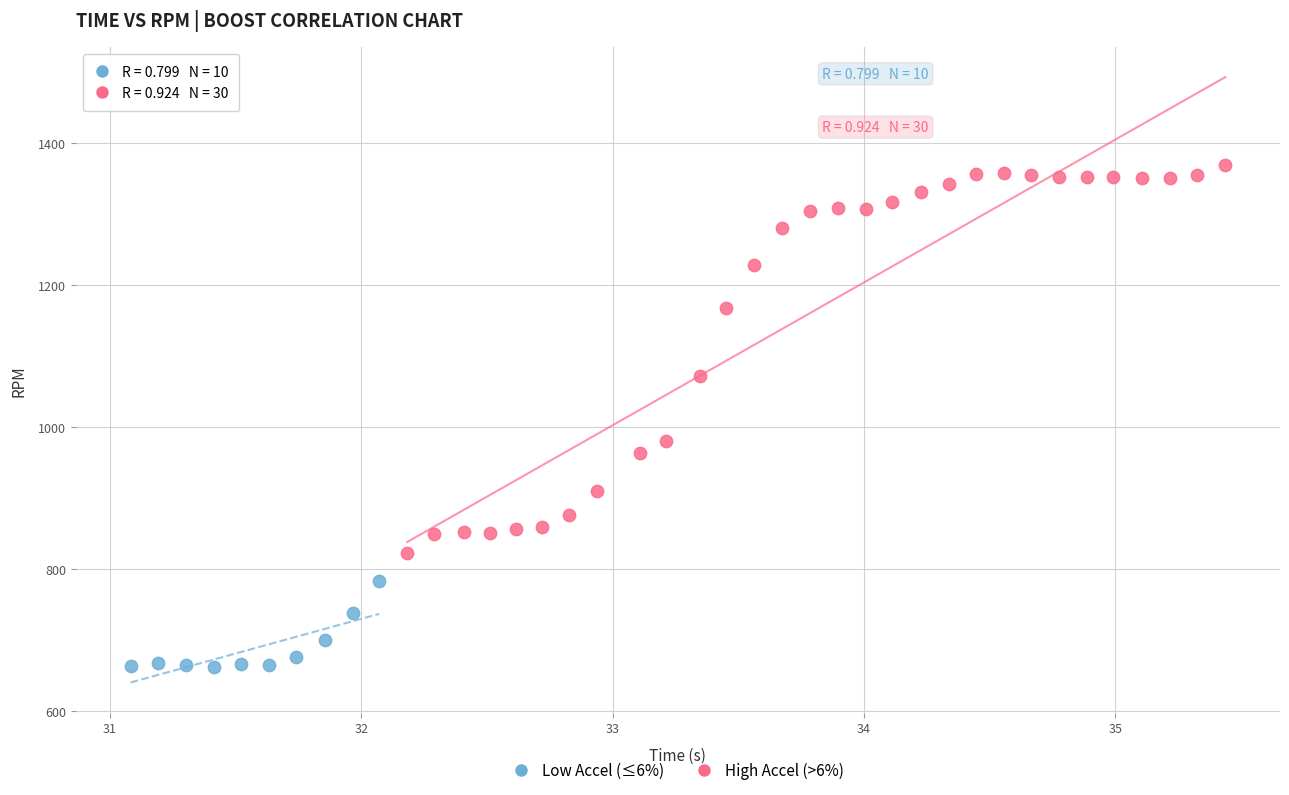

What are all the series names shown in the legend?

Low Accel (≤6%), High Accel (>6%)